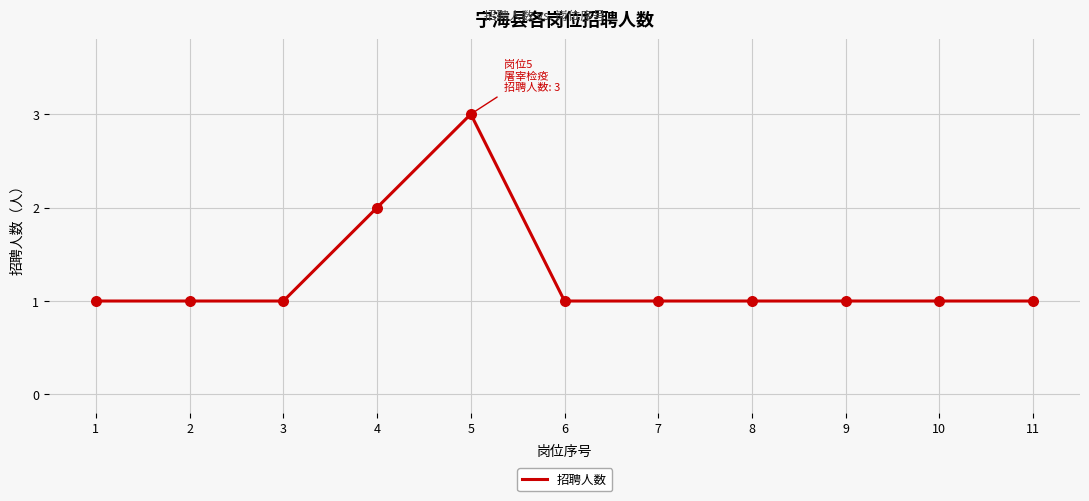

Approximately how many times larger is the value at 5 compared to 2?

3.0